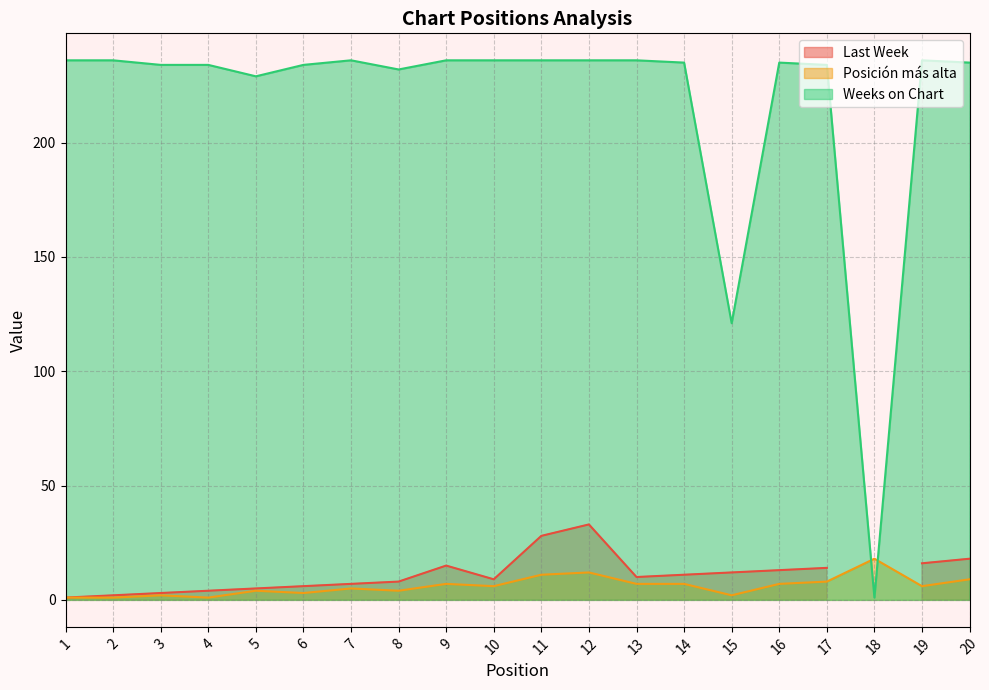

What is the spread (max minus min) of values at 13?

229